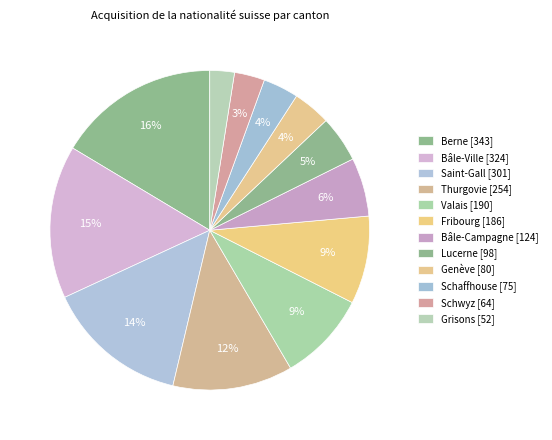

To the nearest percent, what portion does Genève represent?

4%